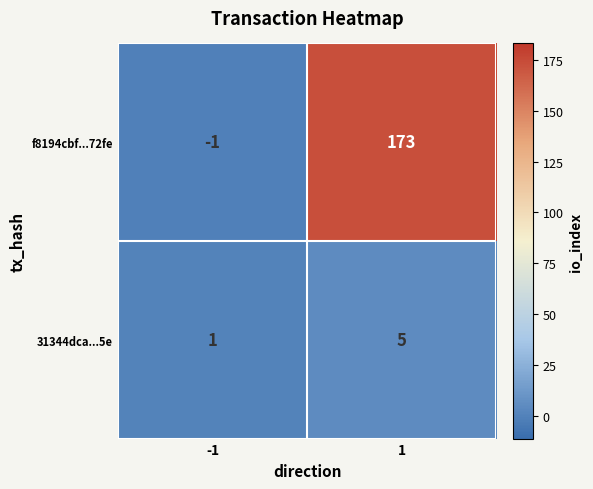

What is the average value of the f8194cbf...72fe series?

86